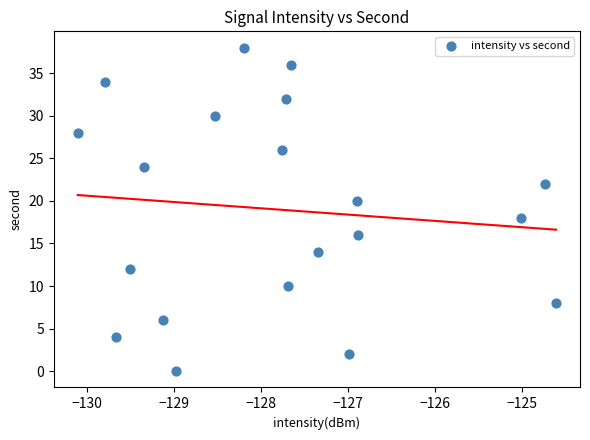

What is the range of Y values (max minus min)?

38